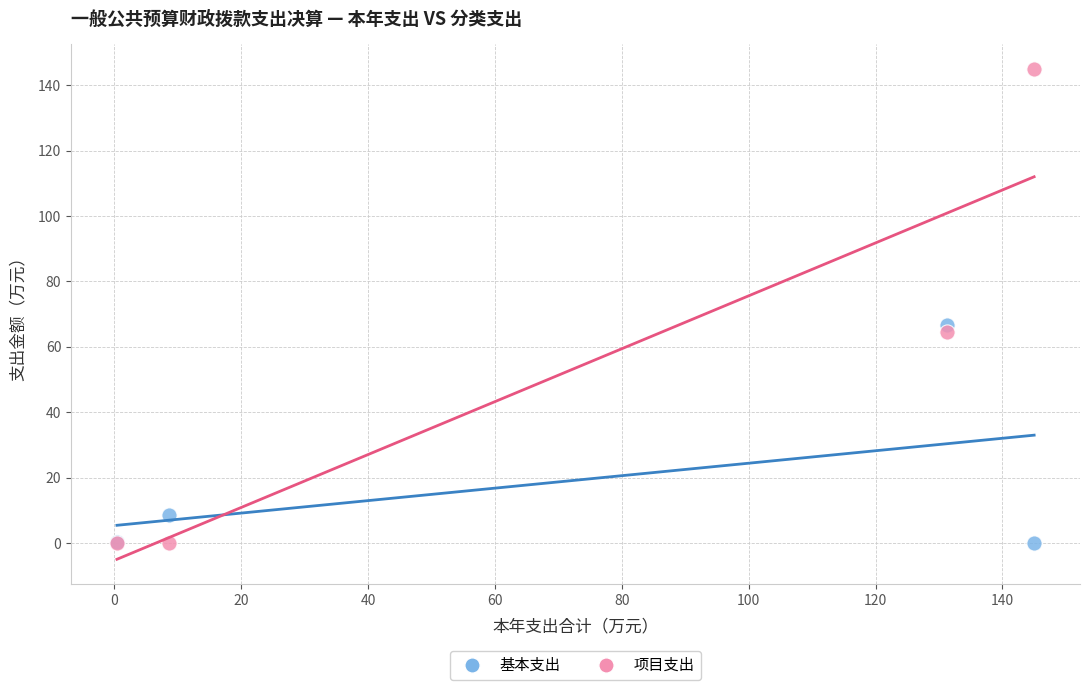

Across all series, what Y value is closest to 72?

66.7